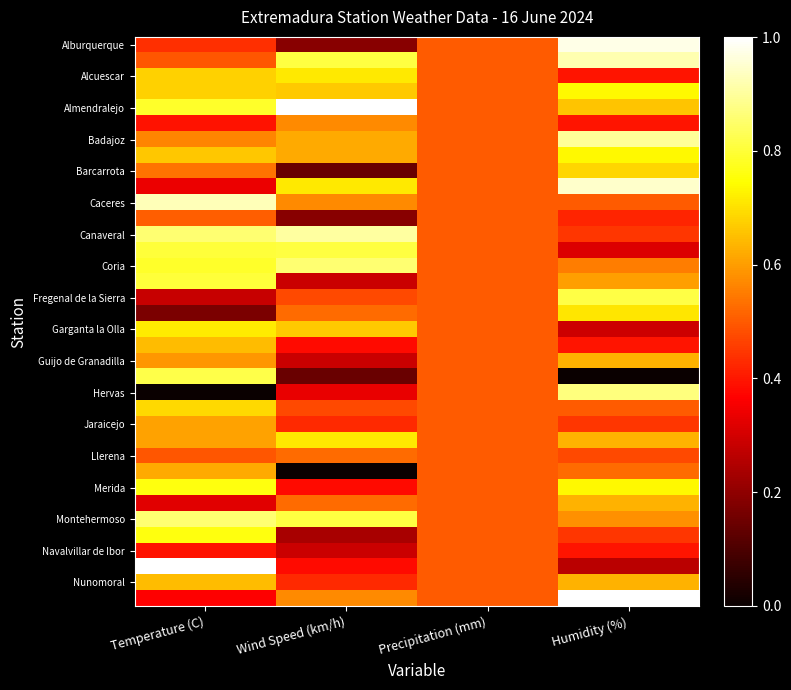

What is the maximum value shown in the chart?

1.0